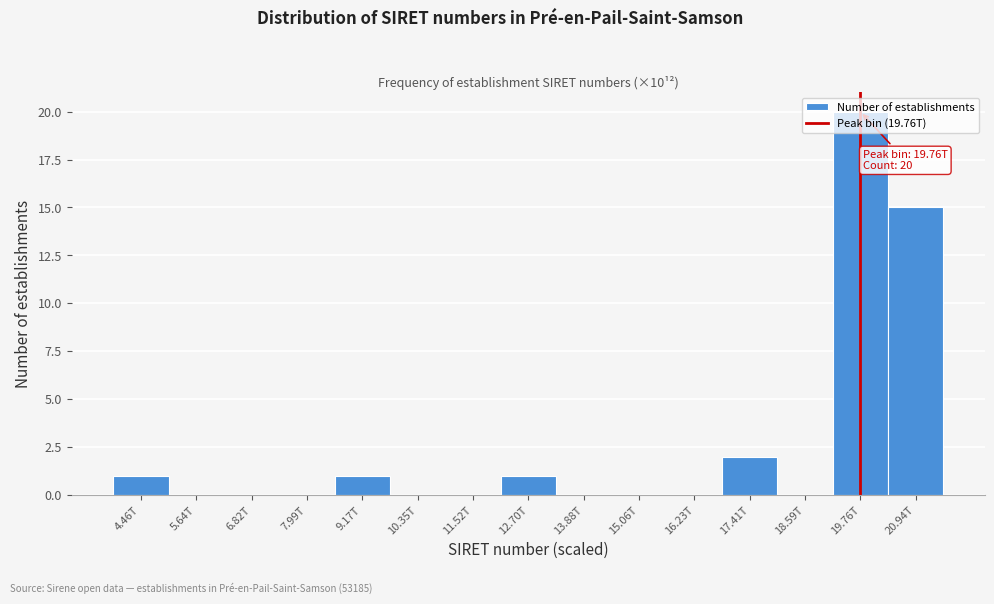

What is the sum of all values?

40